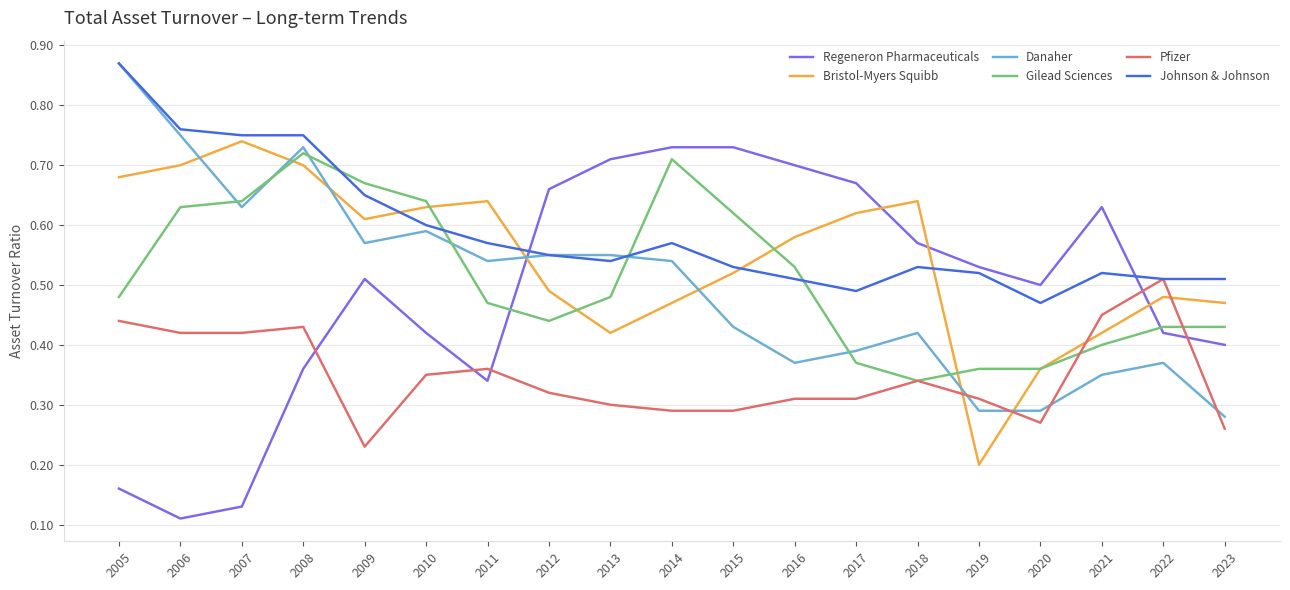

At which label does Regeneron Pharmaceuticals reach its minimum?

2006